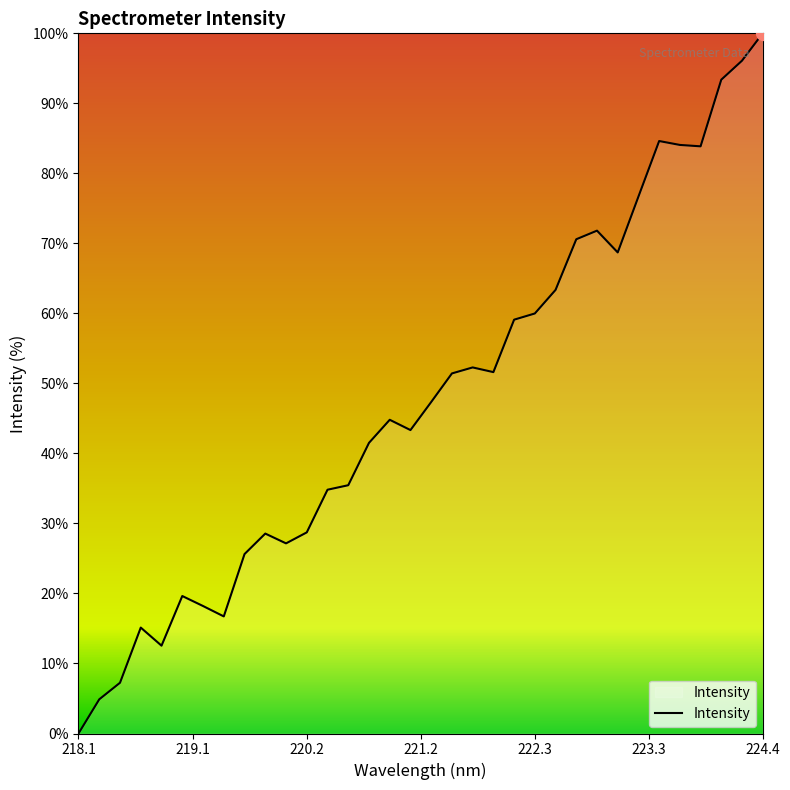

Does the chart have visible grid lines?

No